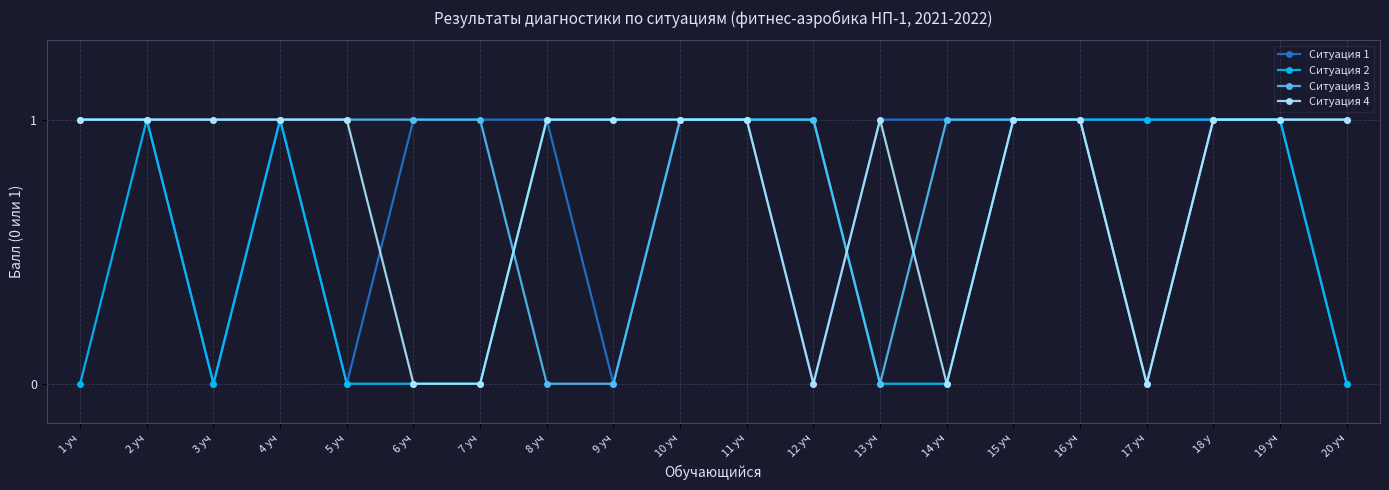

What position from the left is 14 уч?

14